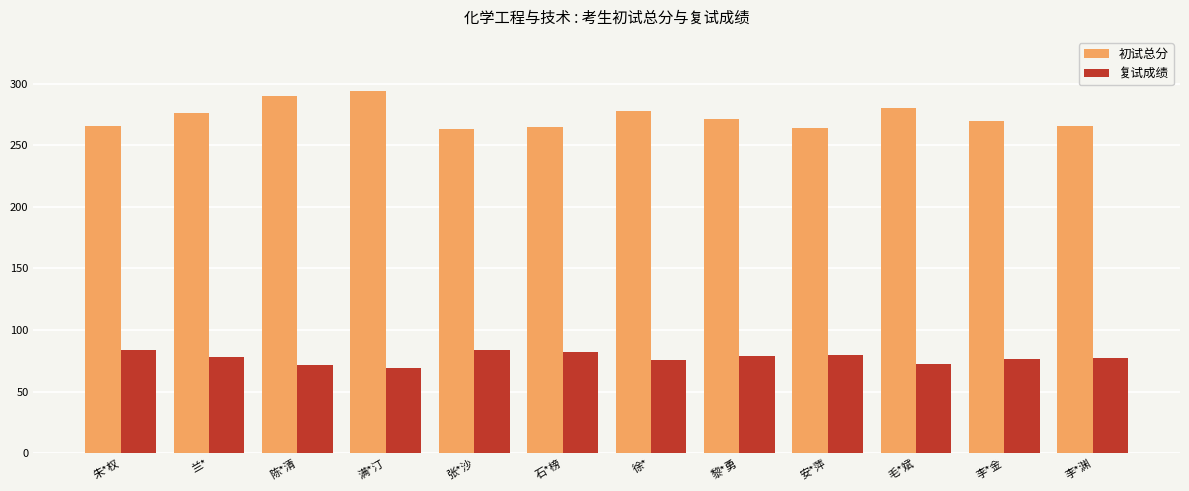

Which label corresponds to the largest value in the chart?

满*汀